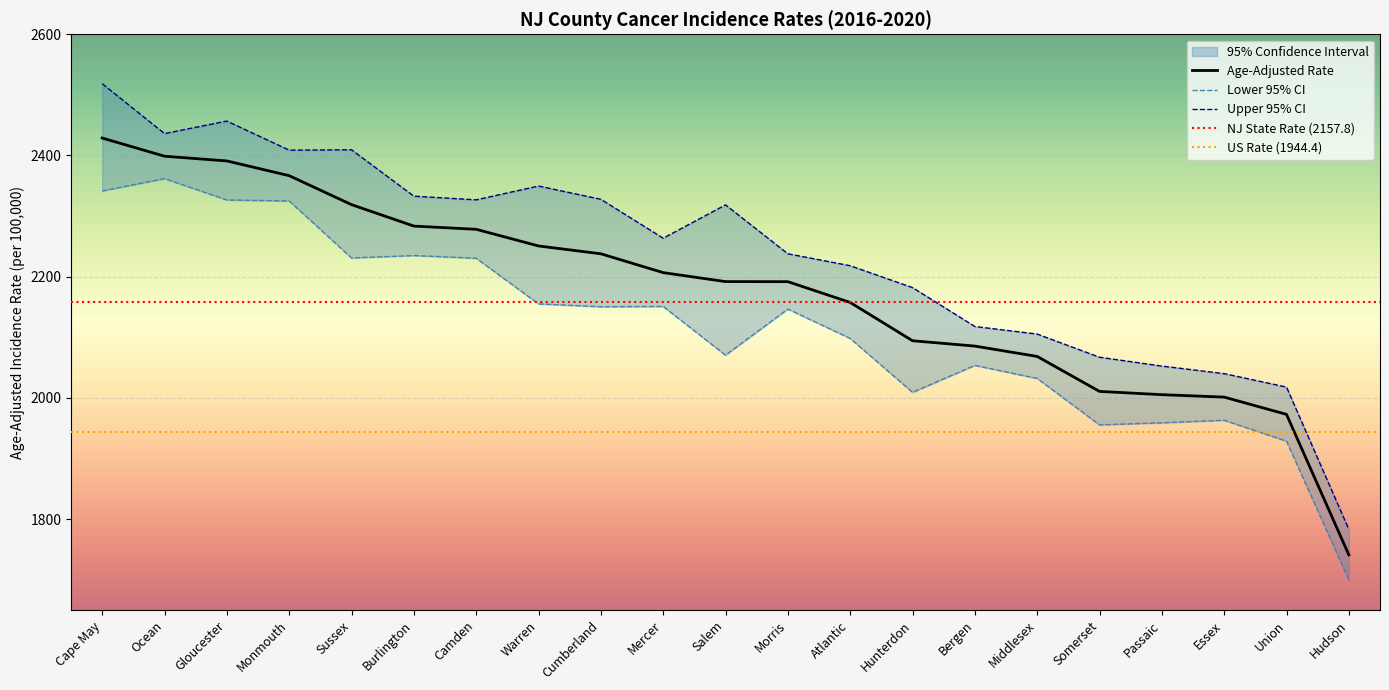

What is the total value across all series at Hunterdon?

6285.5